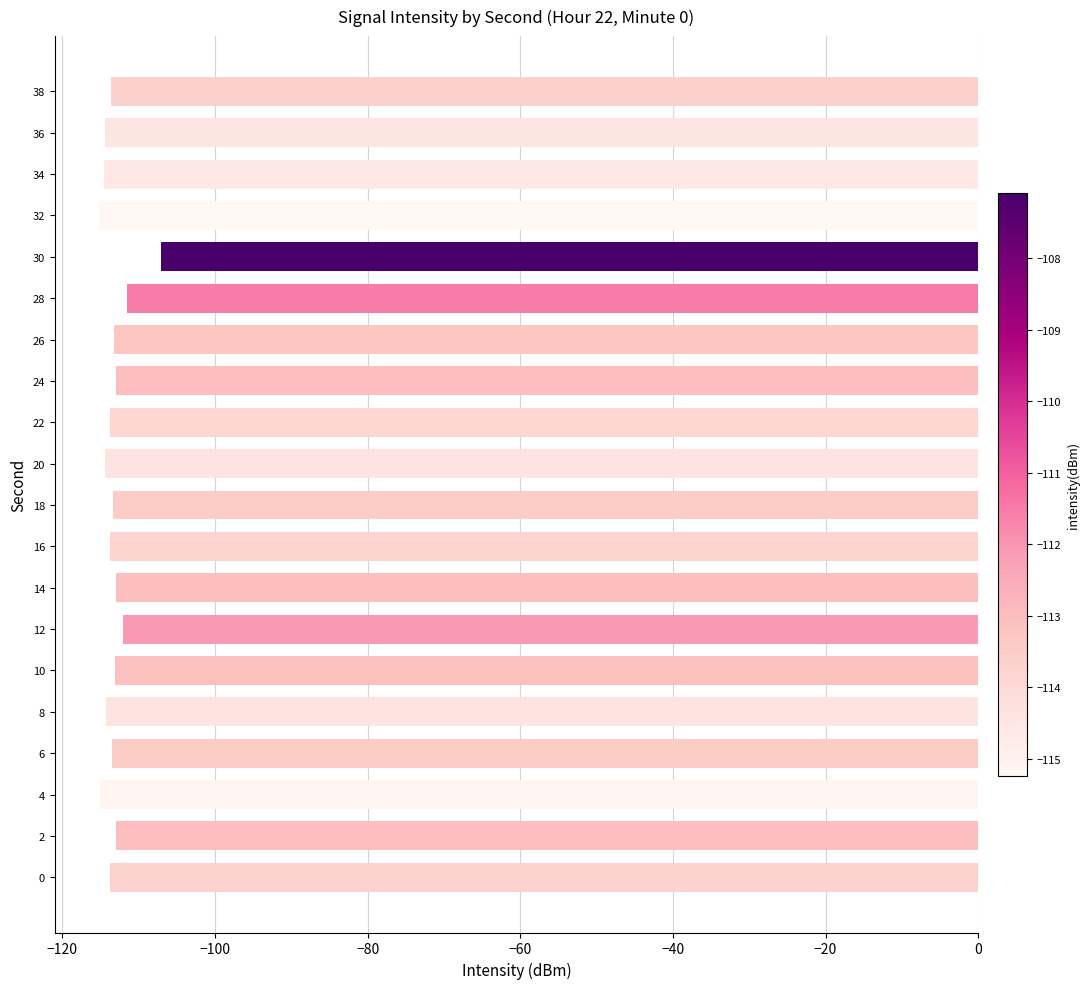

What is the sum of all values?

-2265.8